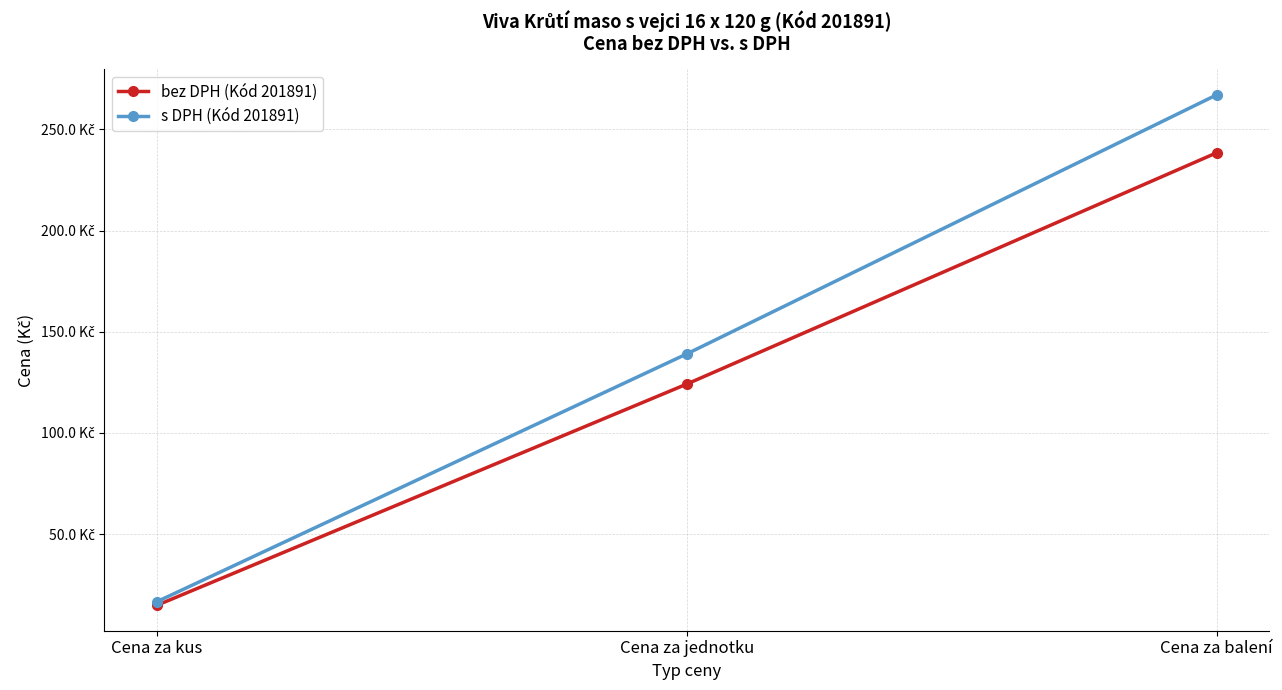

Does the chart have visible grid lines?

Yes